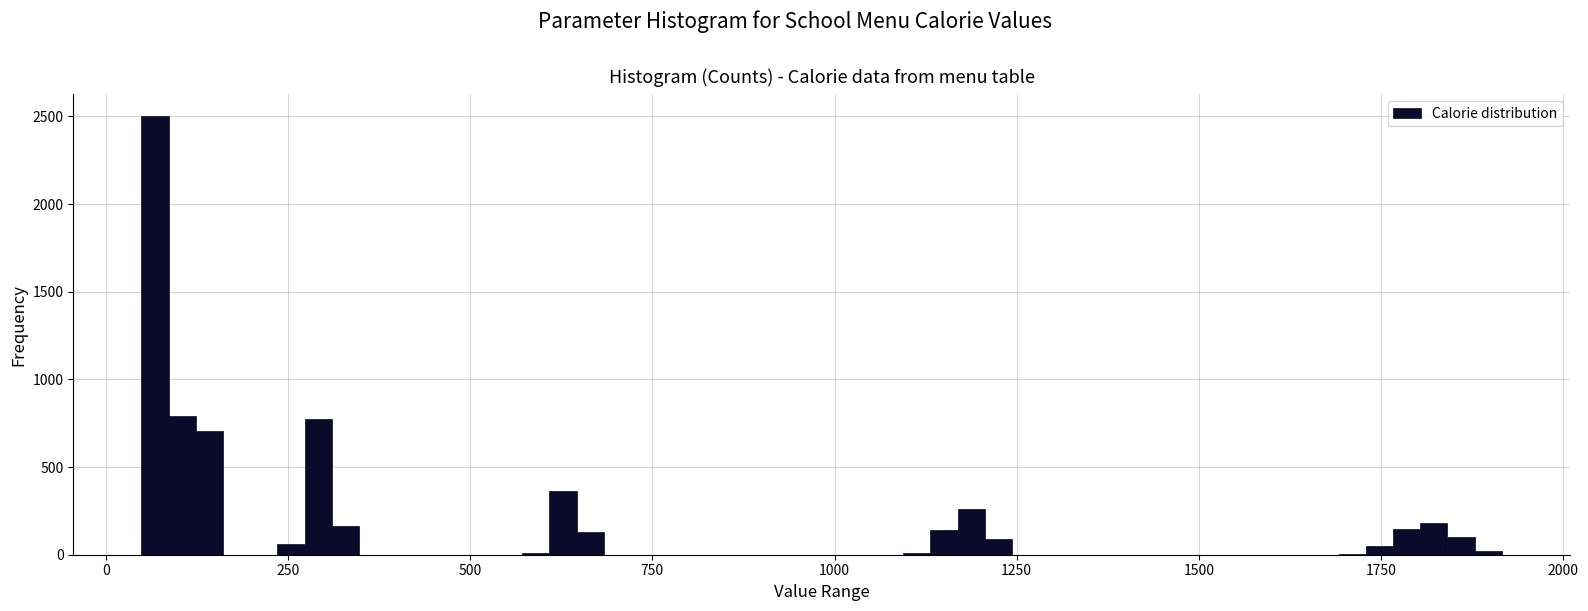

Read against the x-axis, roughly where is the centre of the tallest bar?

50